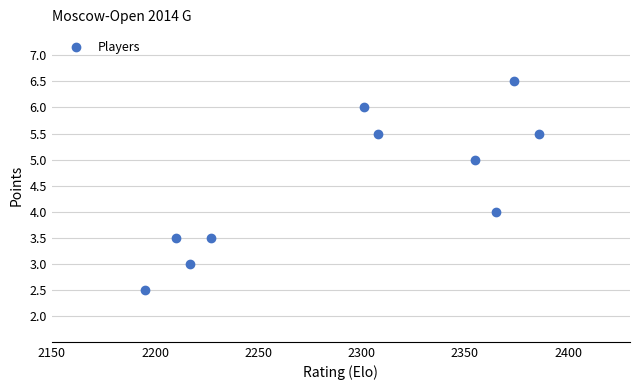

What is the average Y value?

4.5